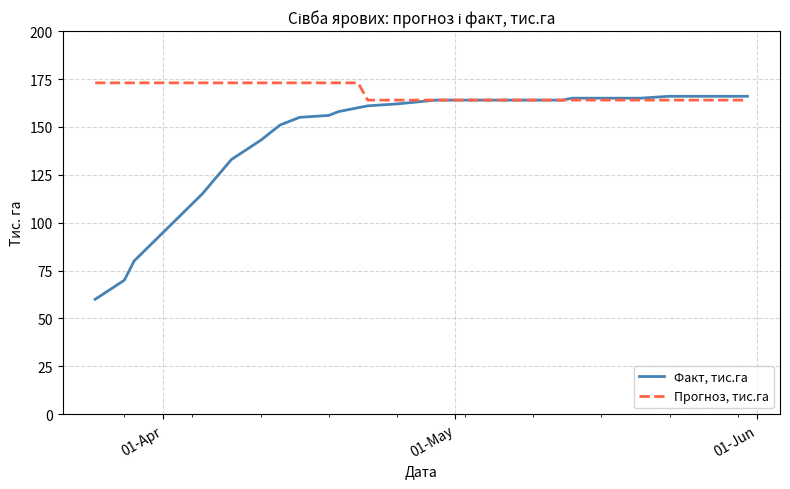

Does the chart have visible grid lines?

Yes